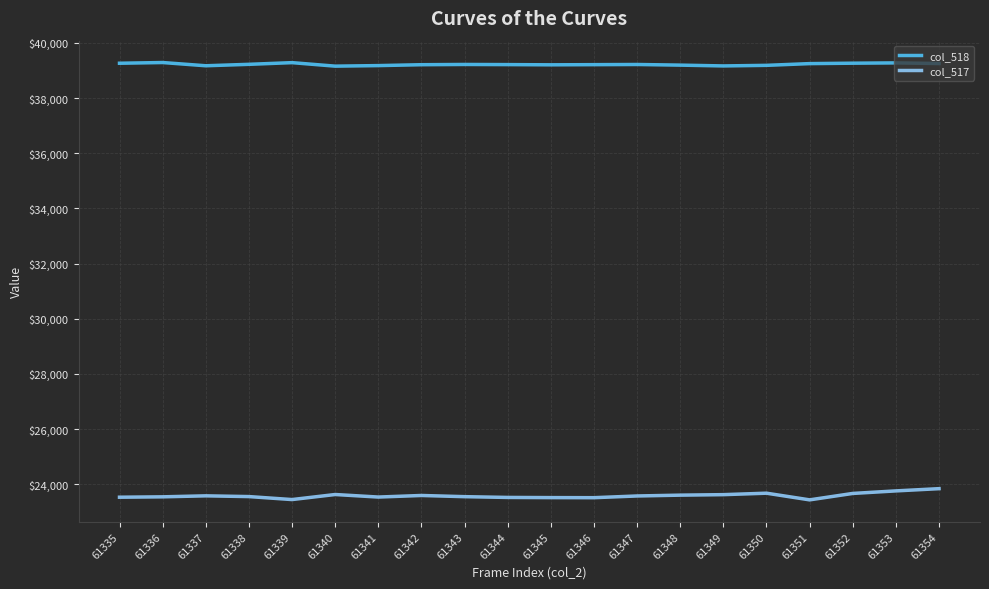

True or false: col_517 has a value of 30892 at 61347.

False